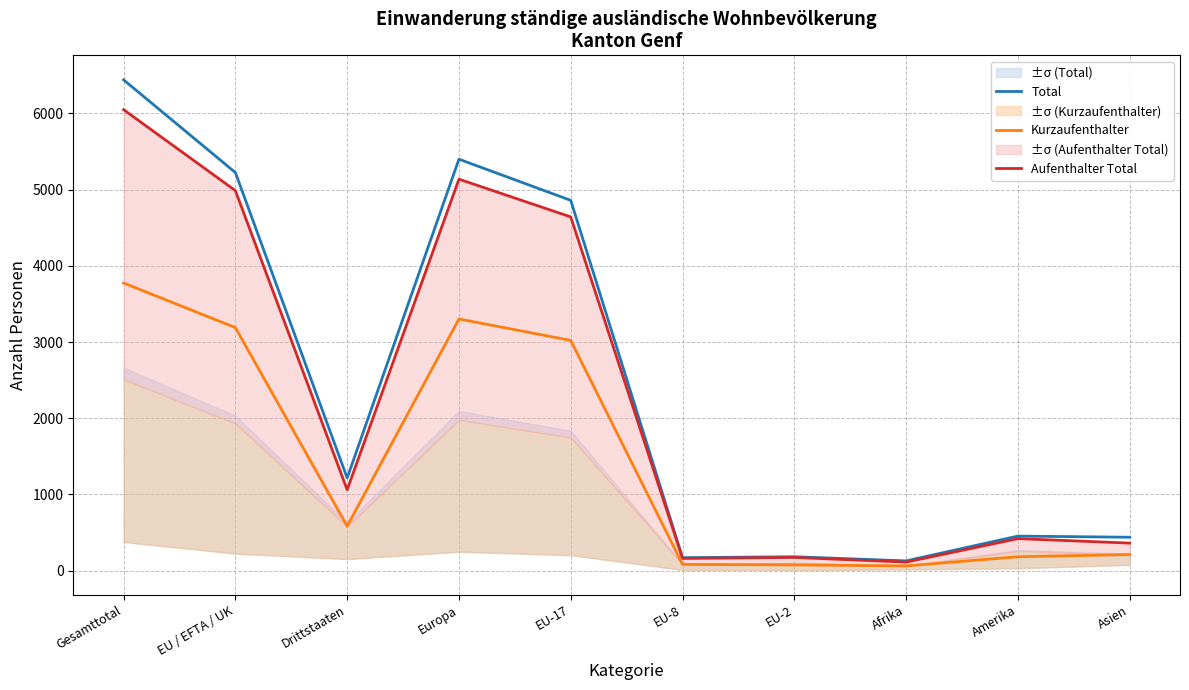

What is the sum of all Kurzaufenthalter values?

14488